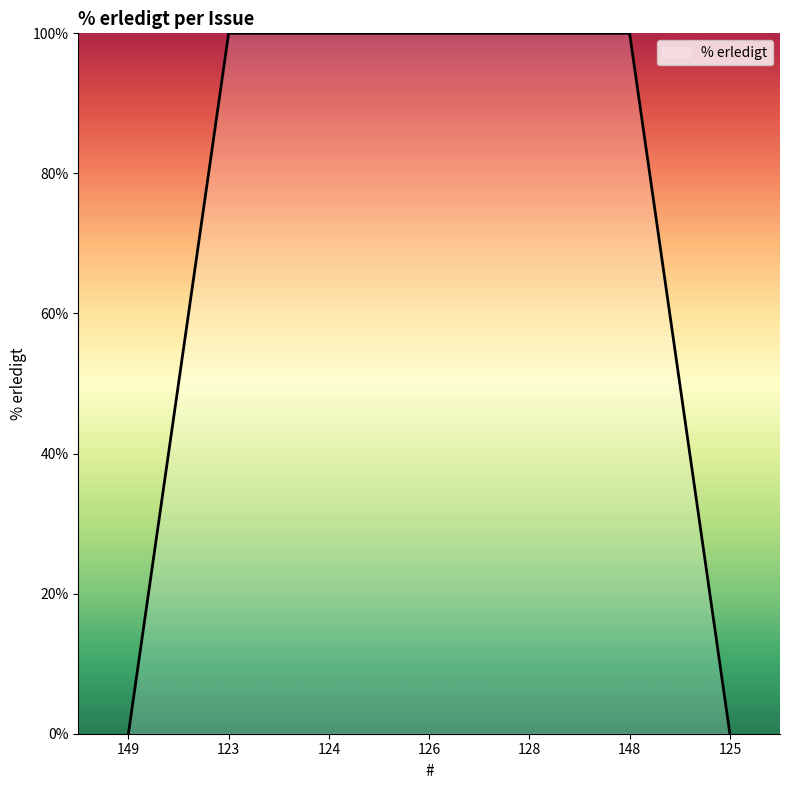

Reading left to right, list all the values displayed in this chart.

149=0	123=100	124=100	126=100	128=100	148=100	125=0